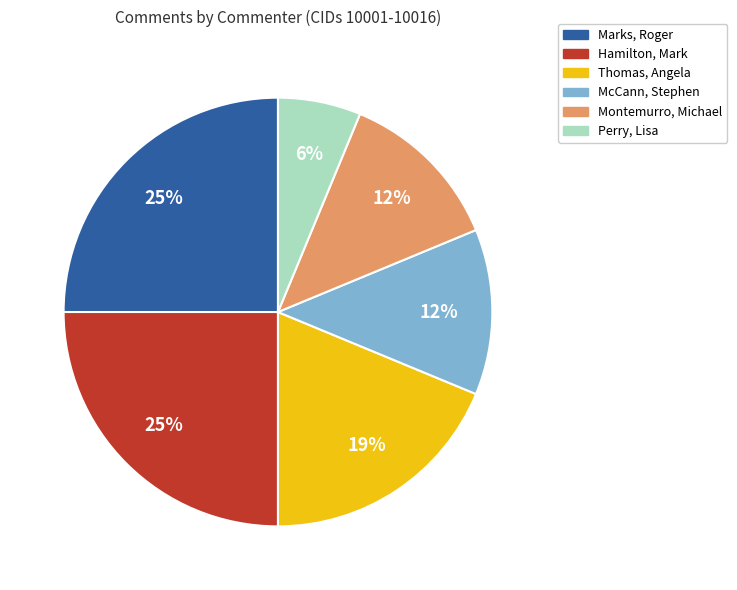

The Perry, Lisa slice represents 1% of the pie. True or false?

False